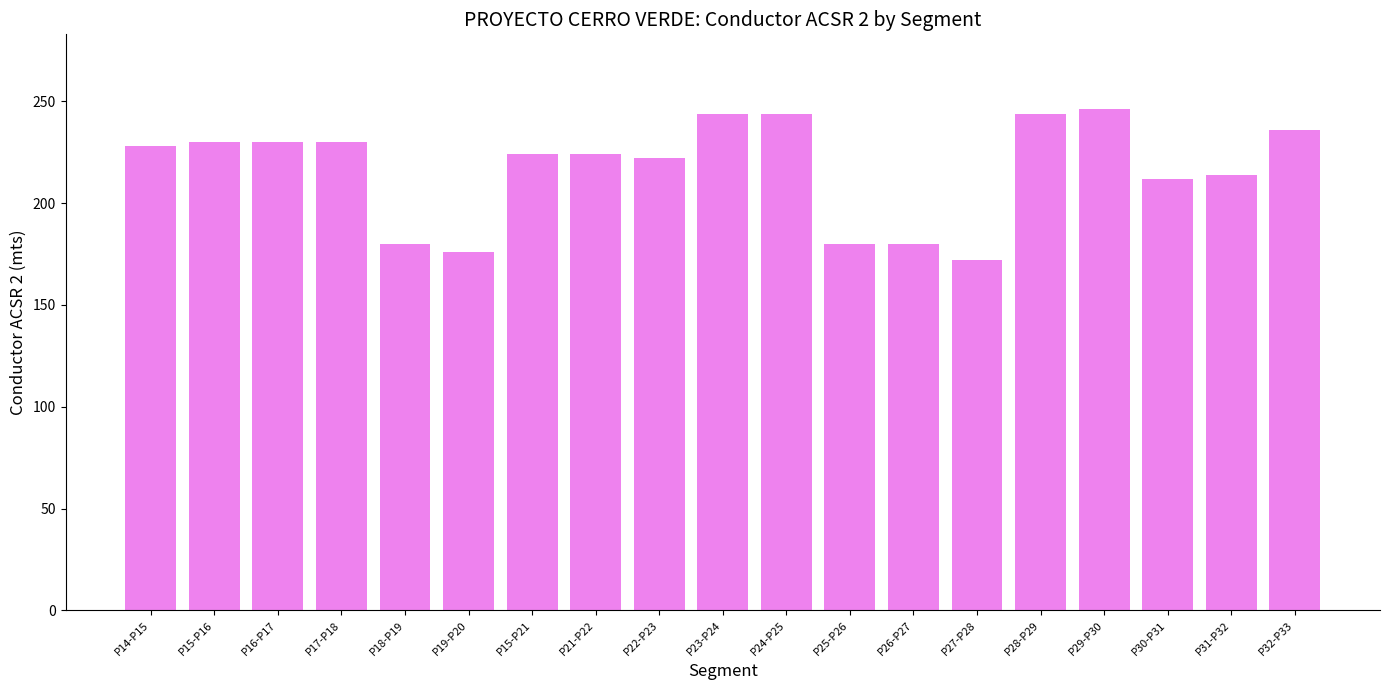

Reading left to right, list all the values displayed in this chart.

P14-P15=228	P15-P16=230	P16-P17=230	P17-P18=230	P18-P19=180	P19-P20=176	P15-P21=224	P21-P22=224	P22-P23=222	P23-P24=244	P24-P25=244	P25-P26=180	P26-P27=180	P27-P28=172	P28-P29=244	P29-P30=246	P30-P31=212	P31-P32=214	P32-P33=236